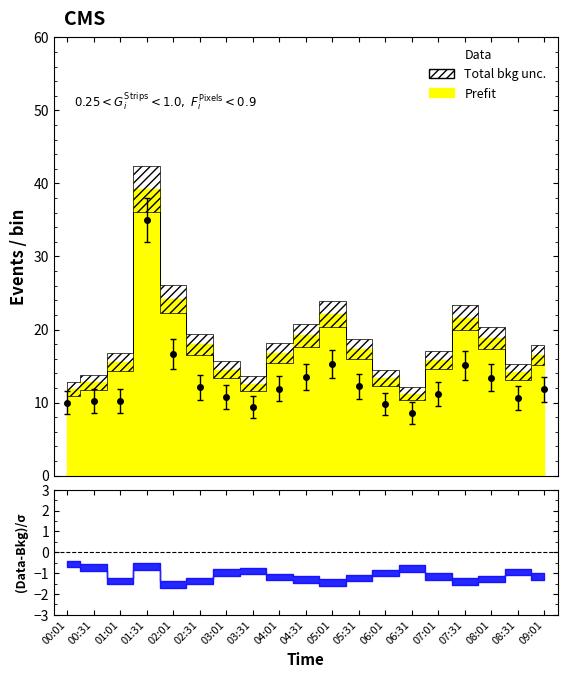

What is the label of the 12th point from the right?

03:31